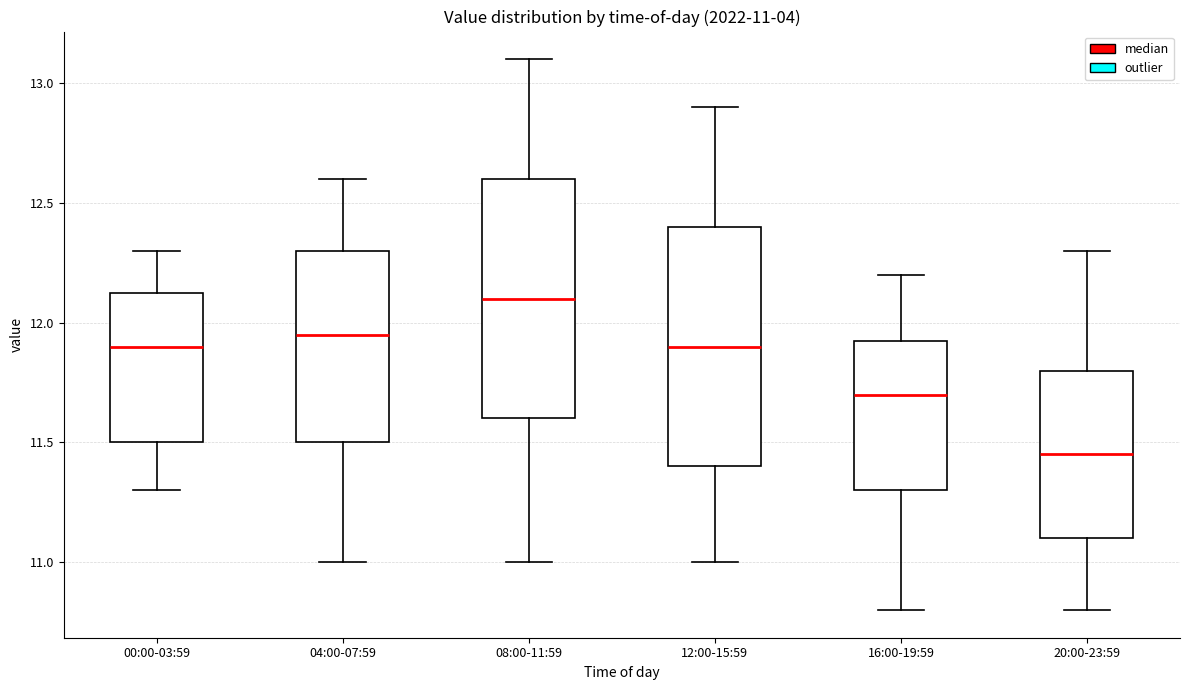

Which box has the lowest median line?

20:00-23:59